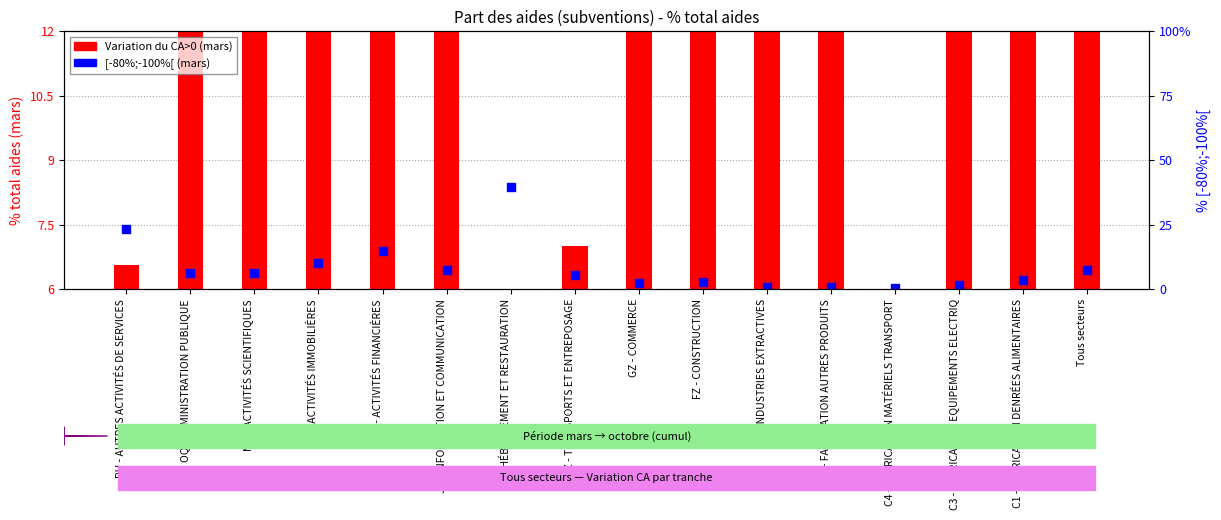

Which series reaches the minimum Y coordinate?

[-80%;-100%[ (mars)